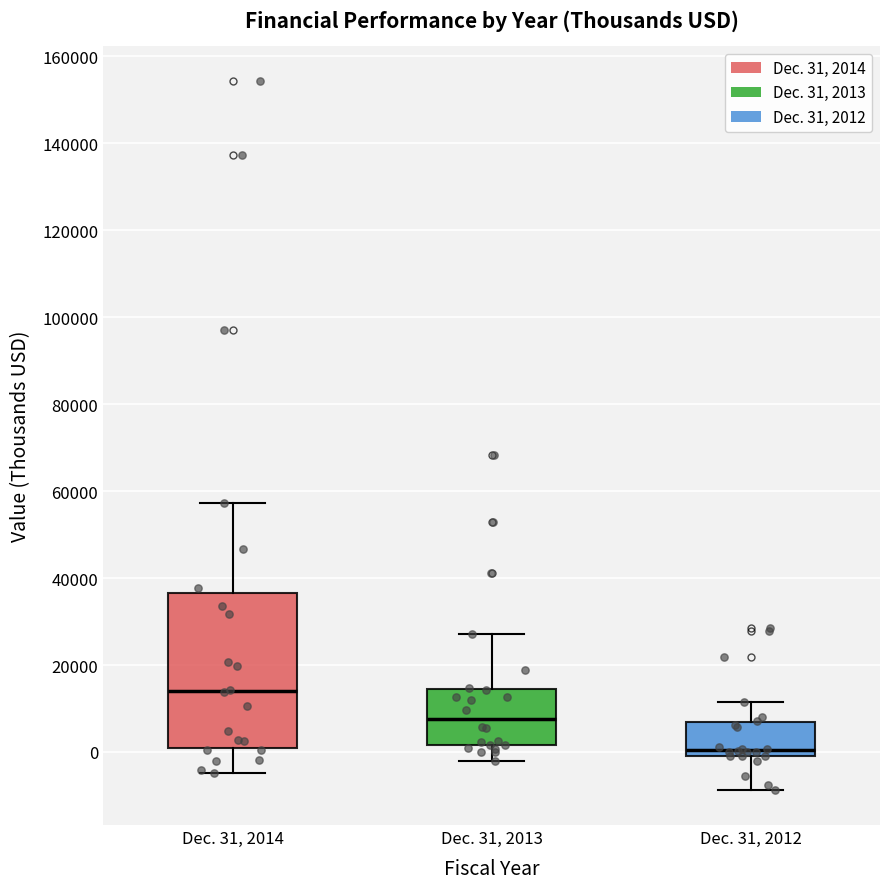

Reading left to right, read every box against the y-axis: the position of its median line, the range the box covers, and the ends of its whiskers. The values are not printed on the chart, so give them approximately, as read against the axis.

Dec. 31, 2014: median 14000, box 0 to 36000, whiskers -4000 to 58000
Dec. 31, 2013: median 8000, box 2000 to 14000, whiskers -2000 to 28000
Dec. 31, 2012: median 0 (just above the box's lower edge), box 0 to 6000, whiskers -8000 to 12000